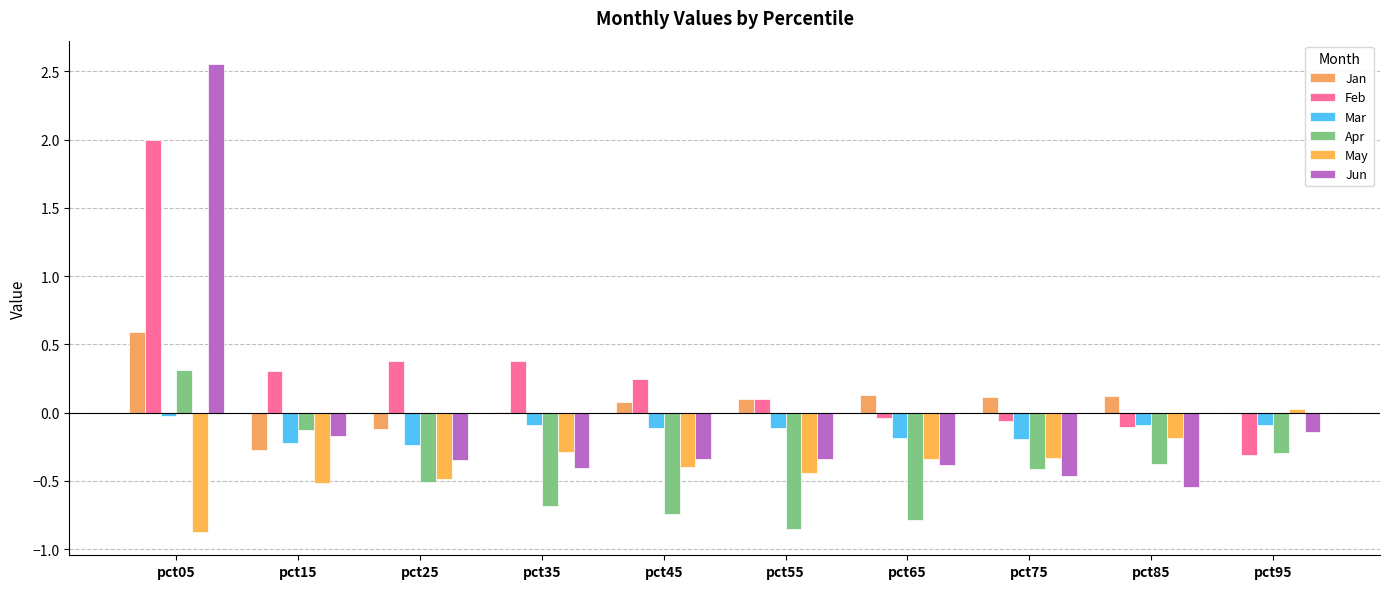

How many distinct data groups are displayed?

6